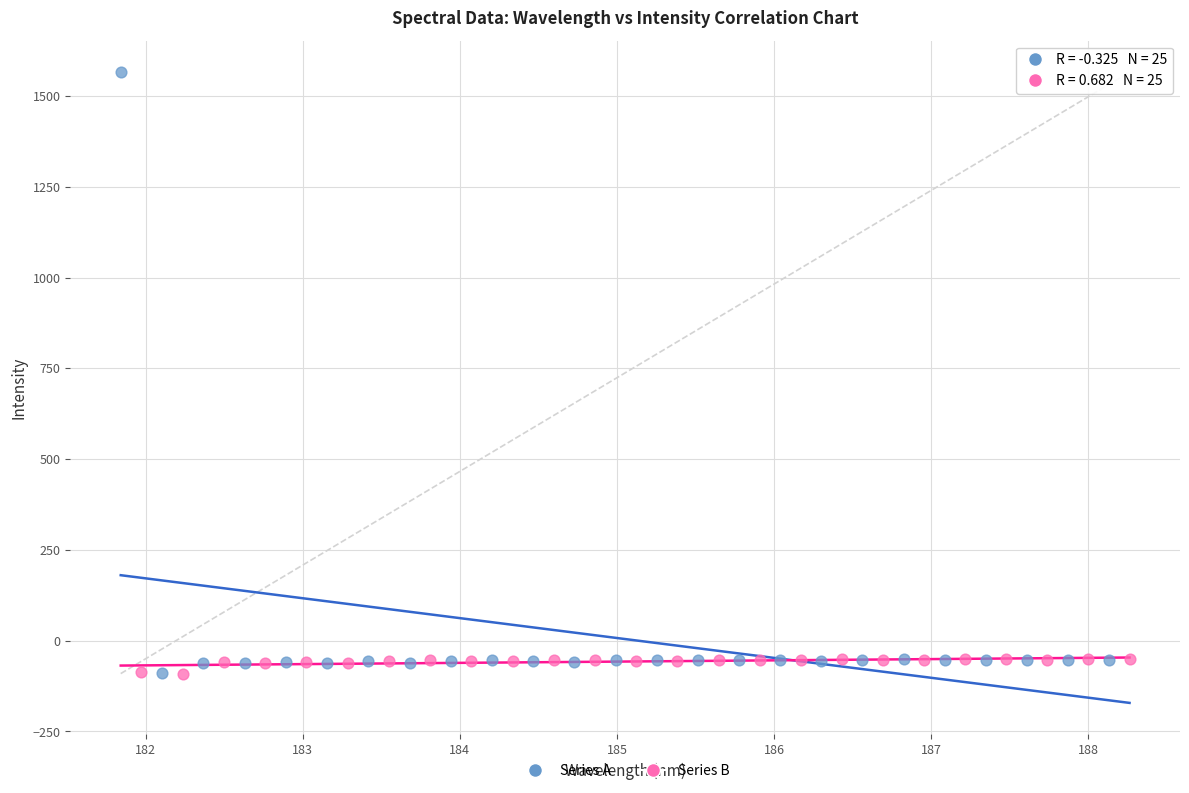

Which series reaches the maximum Y coordinate?

Series A